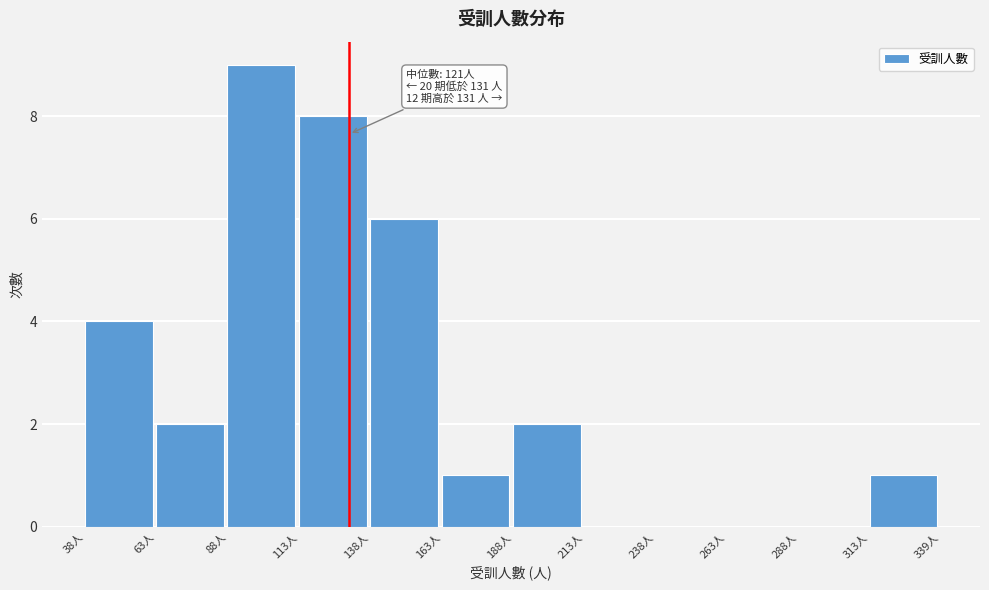

Over which range of the x-axis is the bar tallest?

90 to 115